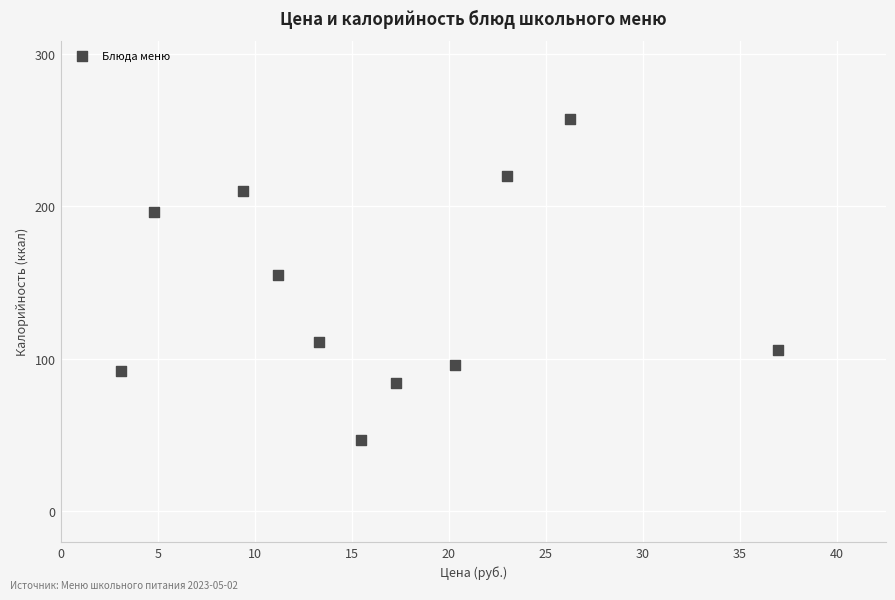

What is the average Y value?

143